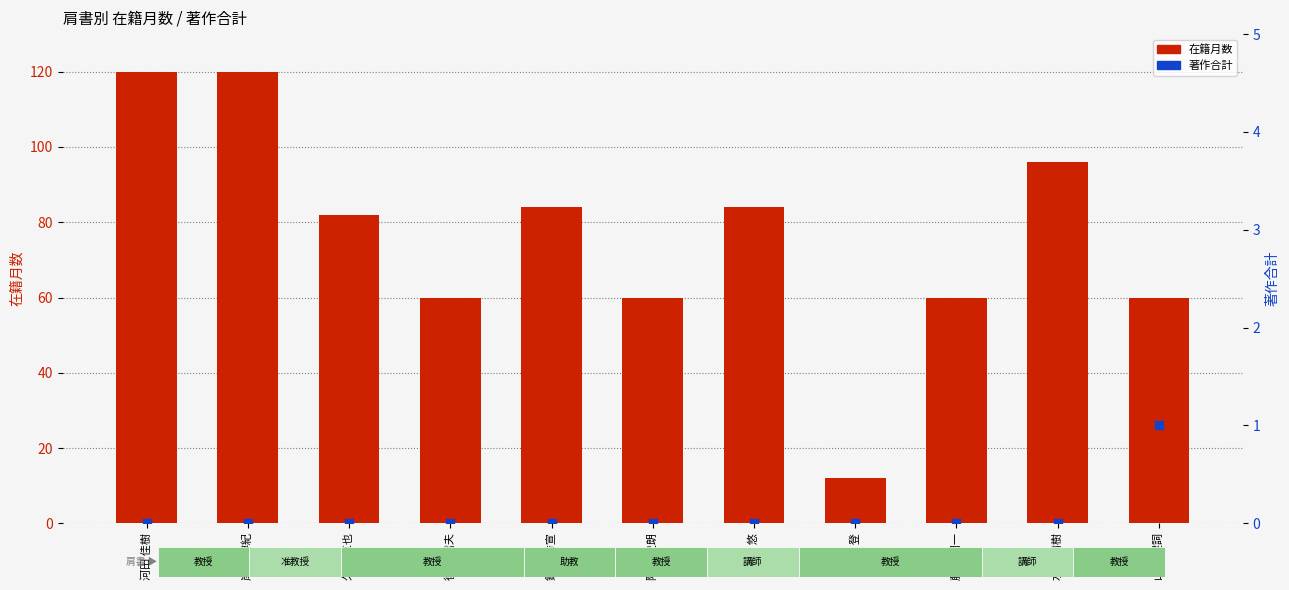

What is the total value across all series at 岸川 博紀?

120